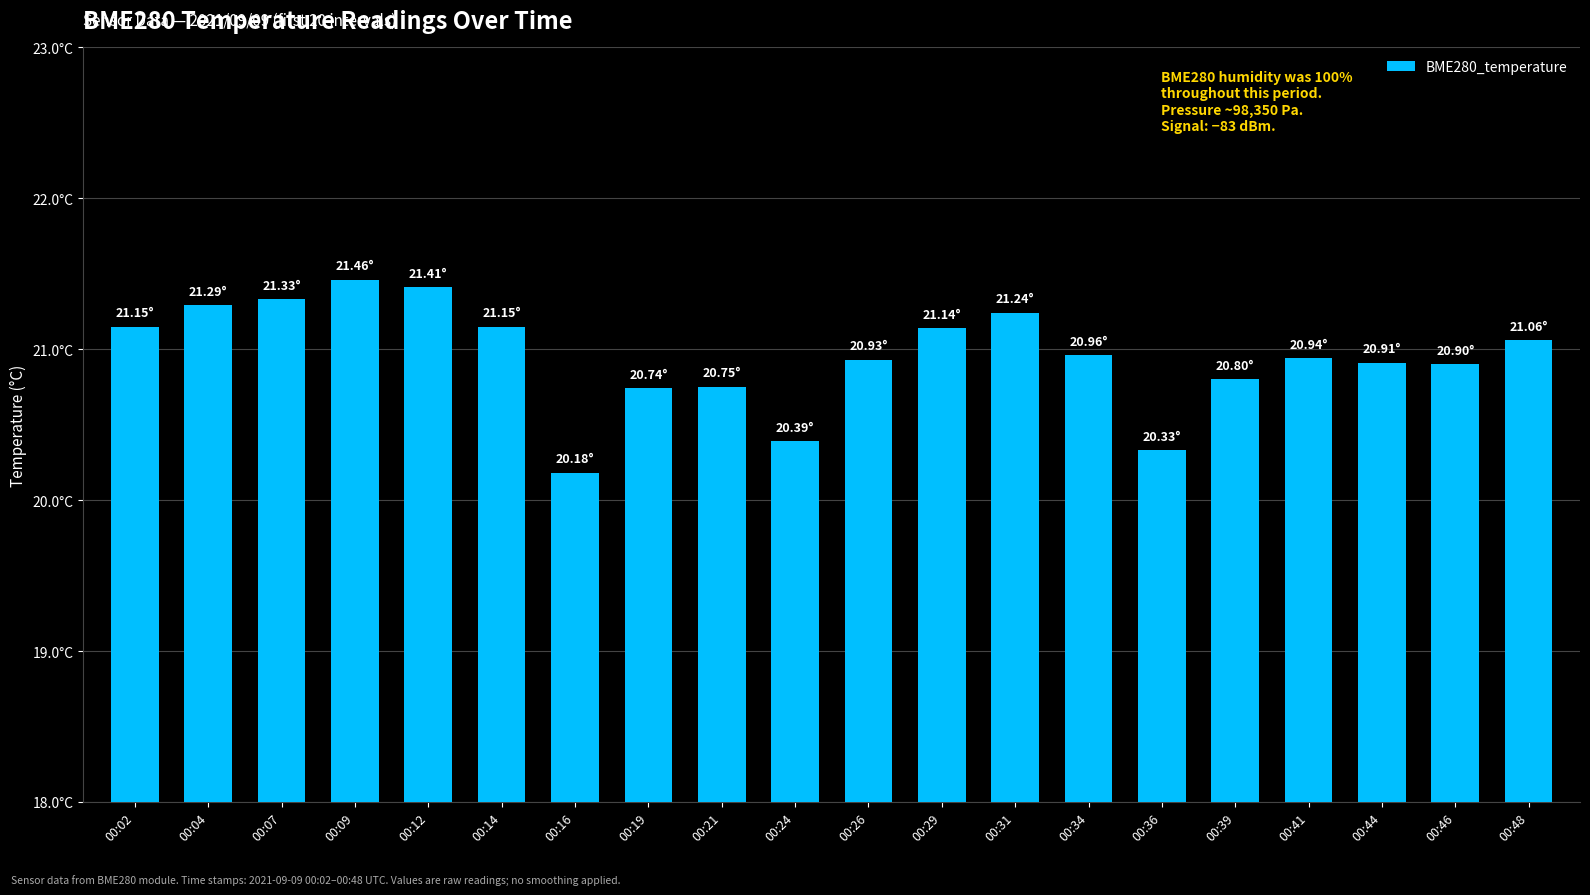

Where is the data nearest to the value 20?

00:16